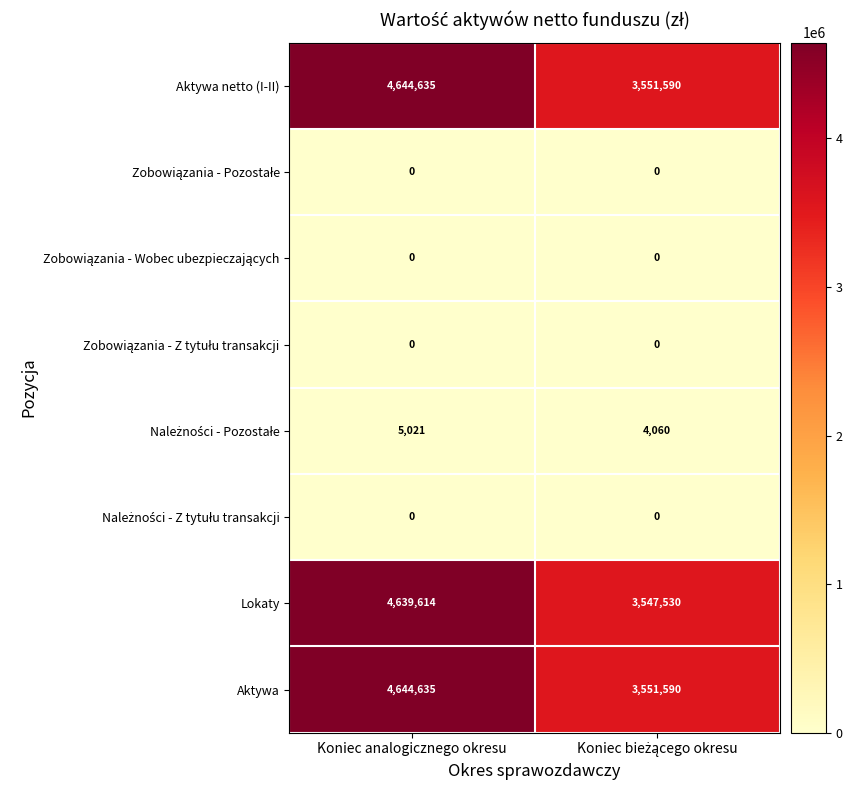

What is the difference between the highest and lowest values at Koniec analogicznego okresu?

4644635